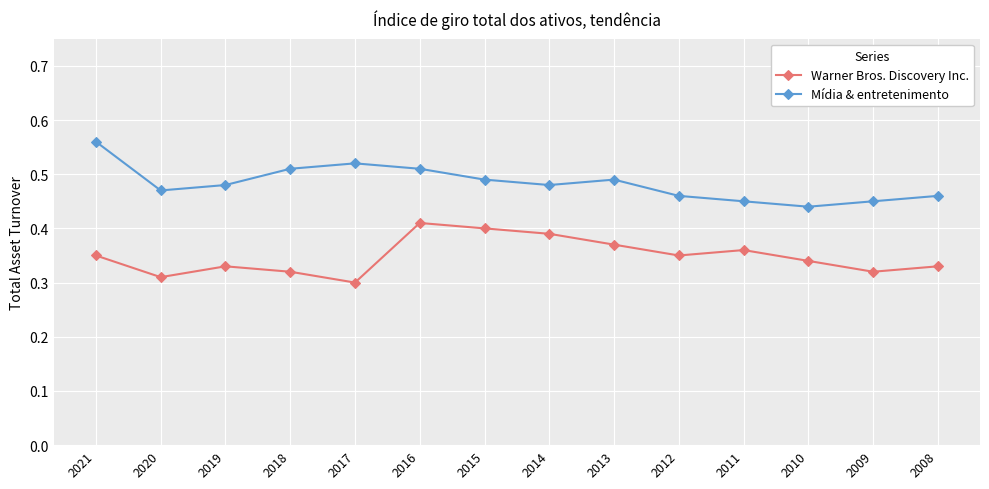

List the series in order of their peak value, lowest first.

Warner Bros. Discovery Inc., Mídia & entretenimento